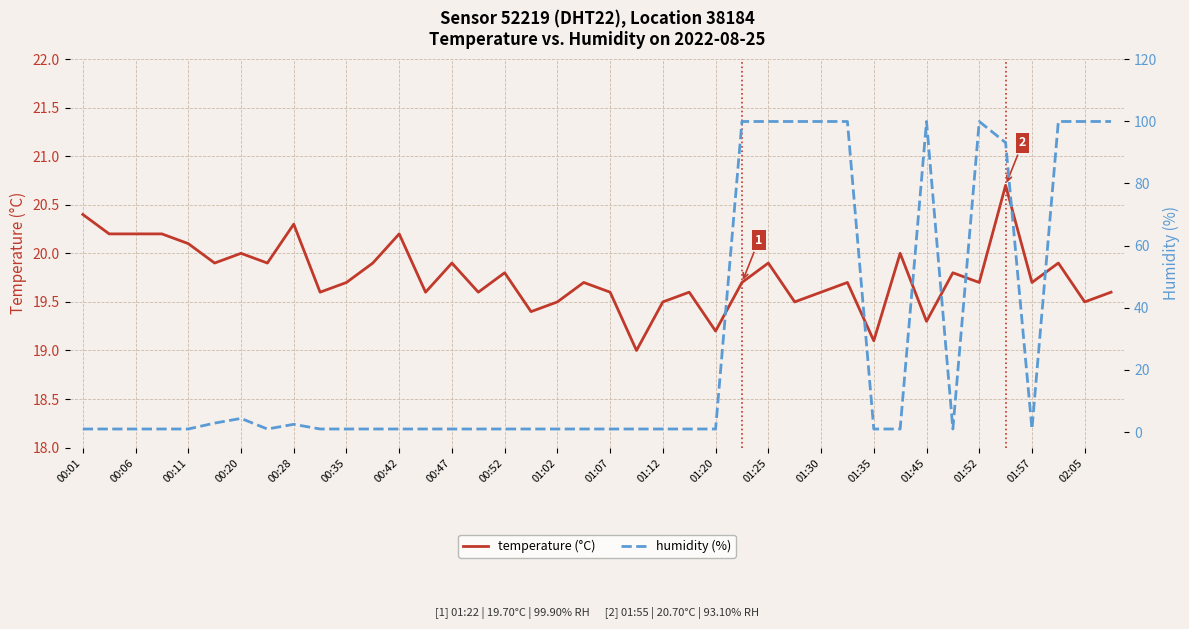

Which series has the widest spread of values?

humidity (%)